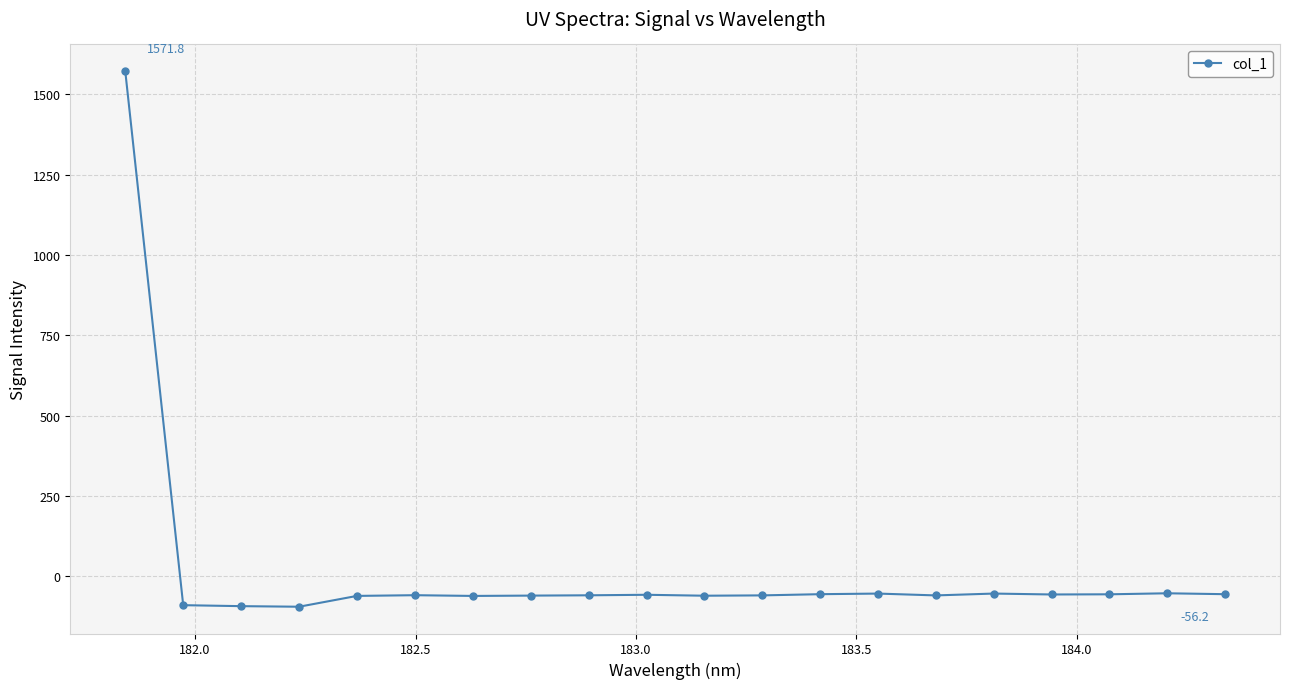

What is the difference between the maximum and minimum values?

1667.0